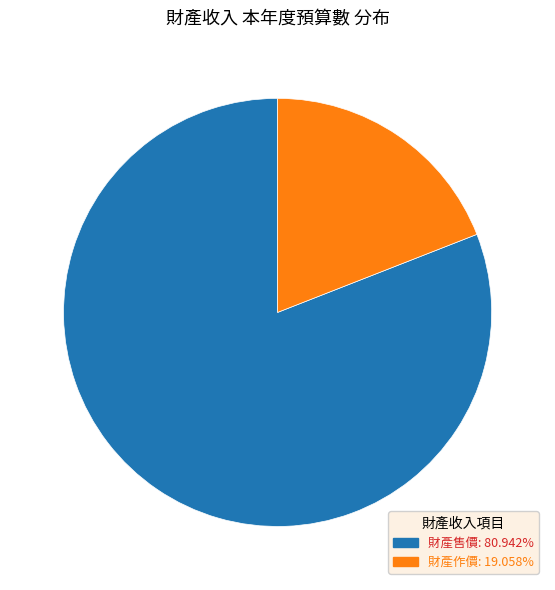

Does 財產作價 represent more than half of the total?

No